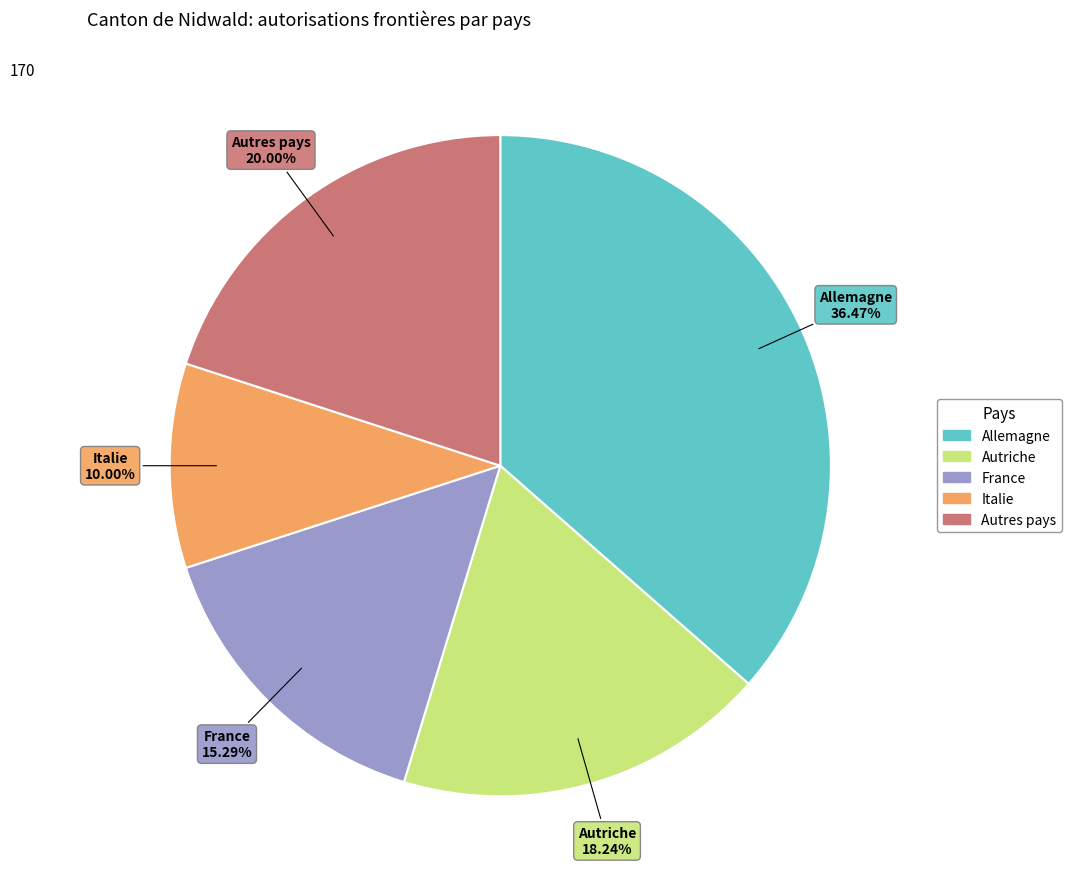

Is it true that Autriche is 18% of the pie?

True